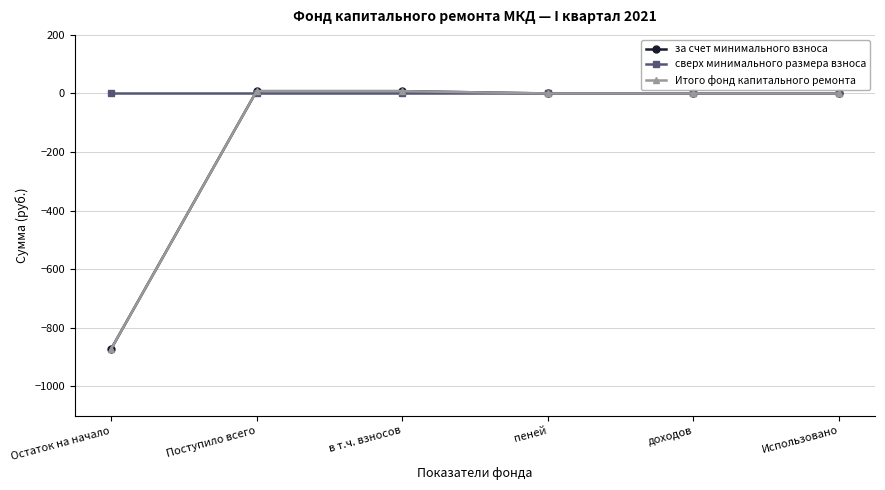

Is it true that Итого фонд капитального ремонта equals -503.2 at Использовано?

False